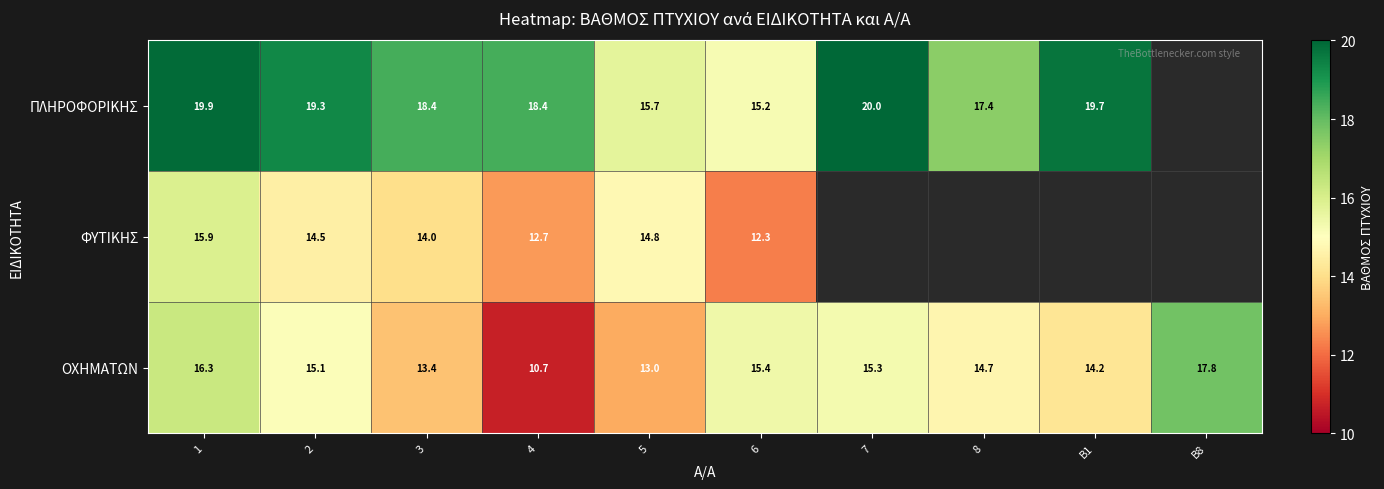

The ΠΛΗΡΟΦΟΡΙΚΗΣ series shows 28.5 at B1. True or false?

False